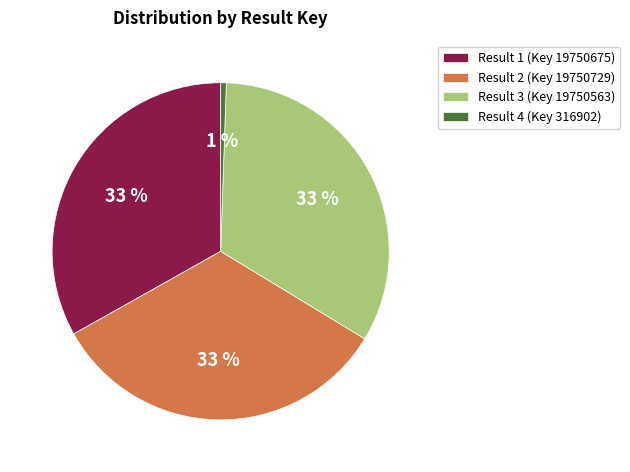

Is Result 1 (Key 19750675) the majority of the pie?

No